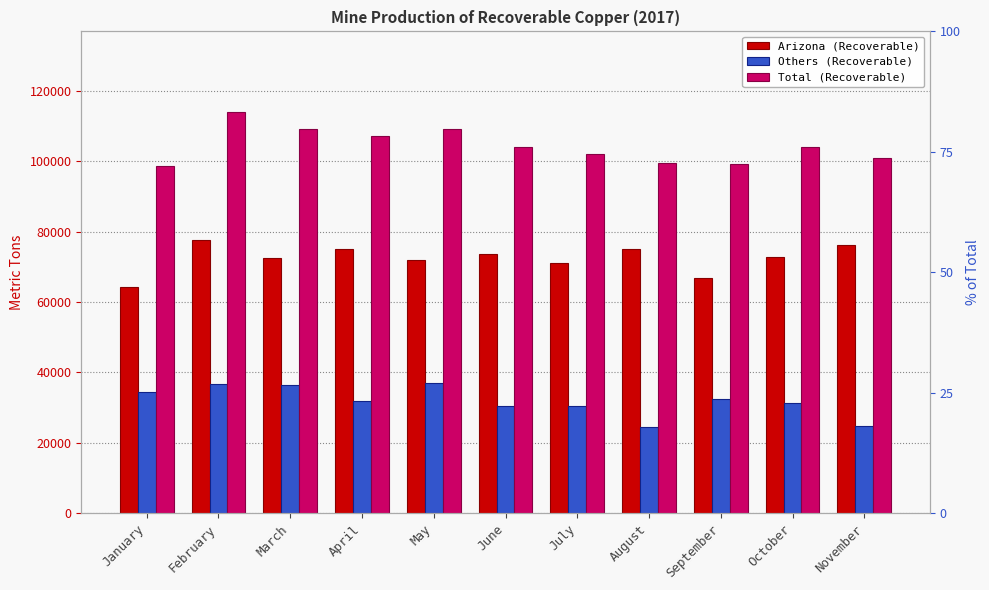

How many data points in Arizona (Recoverable) are above 72800?

5